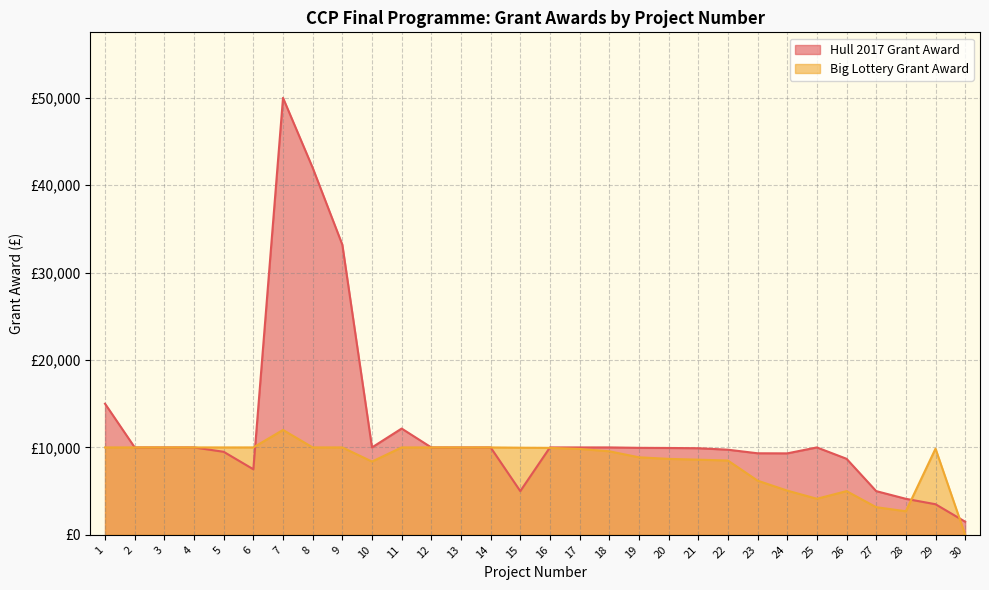

At which category does the chart reach its minimum across all series?

30